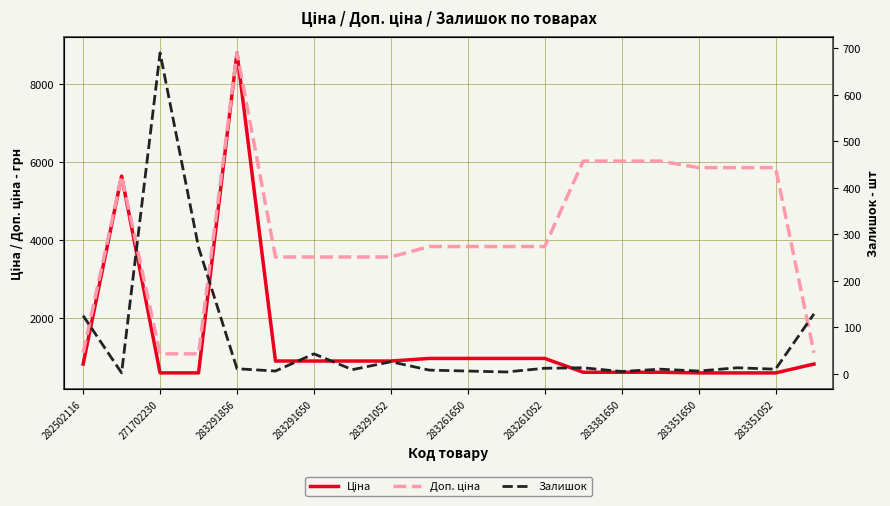

After their last crossing, which series has the higher values: Залишок or Ціна?

Ціна